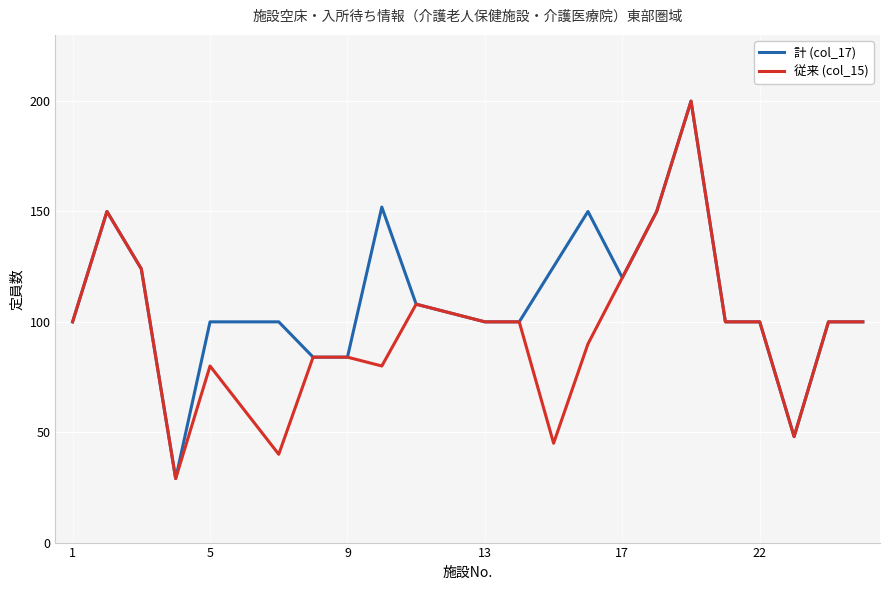

Rank the series by their average value, from lowest to highest.

従来 (col_15), 計 (col_17)